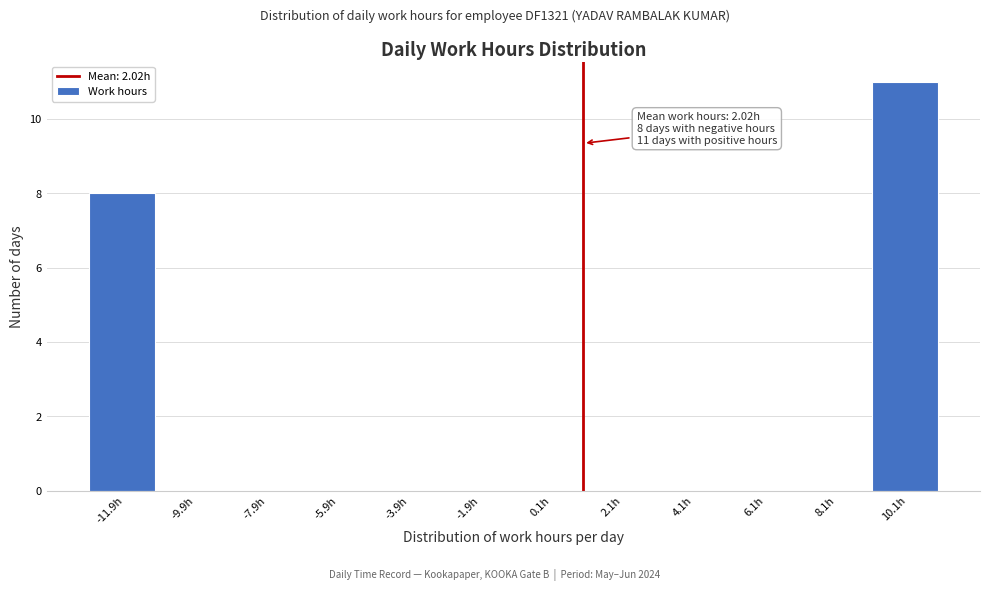

Reading right to left, list all the values displayed in this chart.

10.1h=11	8.1h=0	6.1h=0	4.1h=0	2.1h=0	0.1h=0	-1.9h=0	-3.9h=0	-5.9h=0	-7.9h=0	-9.9h=0	-11.9h=8